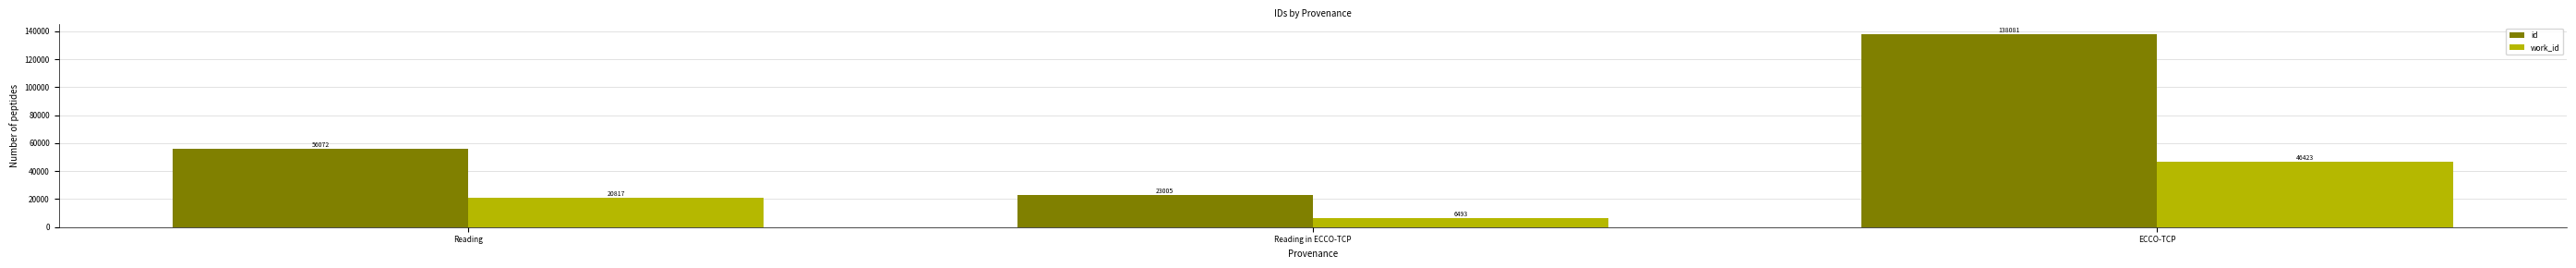

Which category has the highest value in the id series?

ECCO-TCP